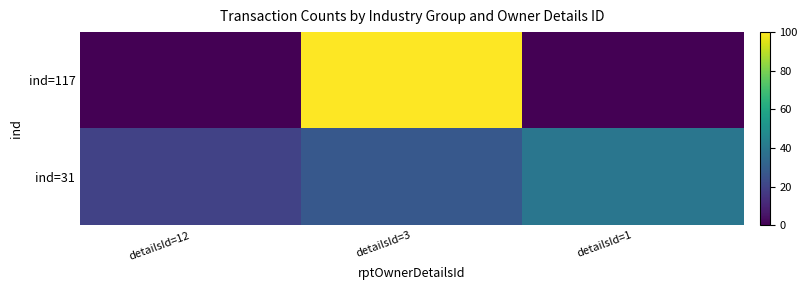

Which has a higher value, detailsId=1 or detailsId=3?

detailsId=3